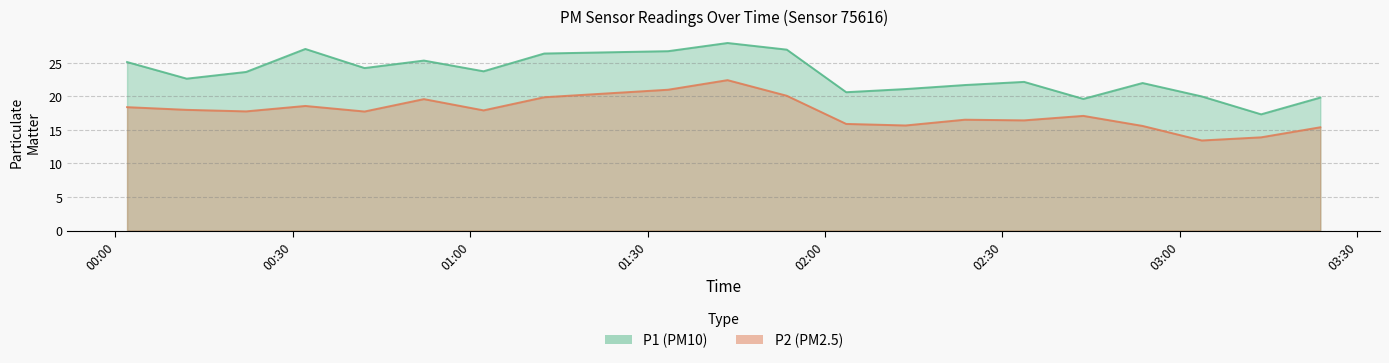

Reading left to right, transcribe all the data shown in this chart.

P1: 00:01=25.1	00:12=22.6	00:22=23.6	00:32=27.1	00:42=24.2	00:52=25.4	01:02=23.8	01:12=26.4	01:33=26.8	01:43=28.0	01:53=27.0	02:03=20.6	02:13=21.1	02:23=21.7	02:33=22.2	02:43=19.6	02:53=22.0	03:03=20.0	03:13=17.3	03:23=19.8
P2: 00:01=18.4	00:12=18.0	00:22=17.8	00:32=18.6	00:42=17.8	00:52=19.6	01:02=17.9	01:12=19.9	01:33=21.0	01:43=22.4	01:53=20.1	02:03=15.9	02:13=15.7	02:23=16.5	02:33=16.4	02:43=17.1	02:53=15.6	03:03=13.4	03:13=13.9	03:23=15.4